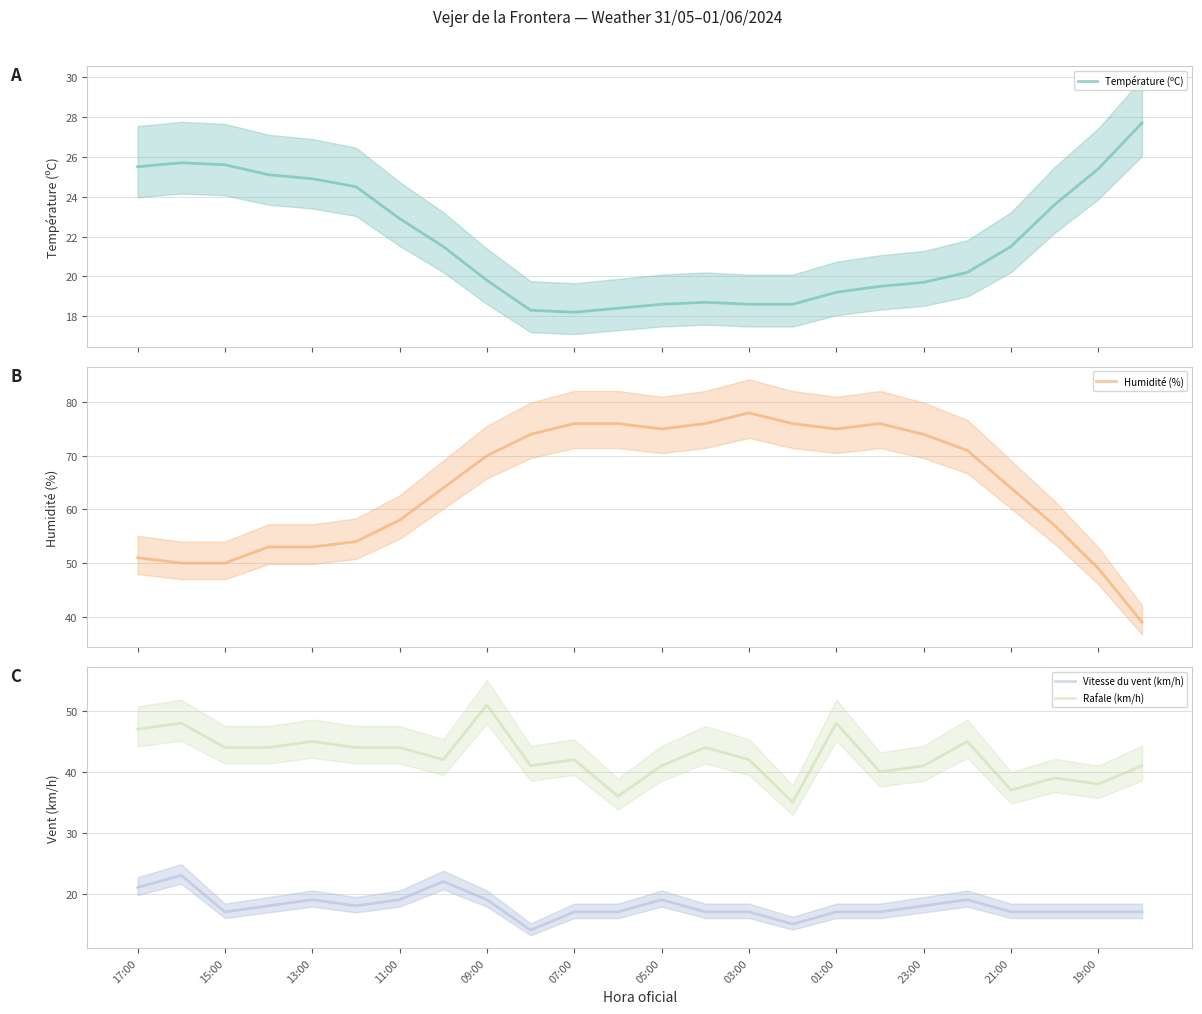

The Vitesse du vent (km/h) series shows 17 at 01:00. True or false?

True